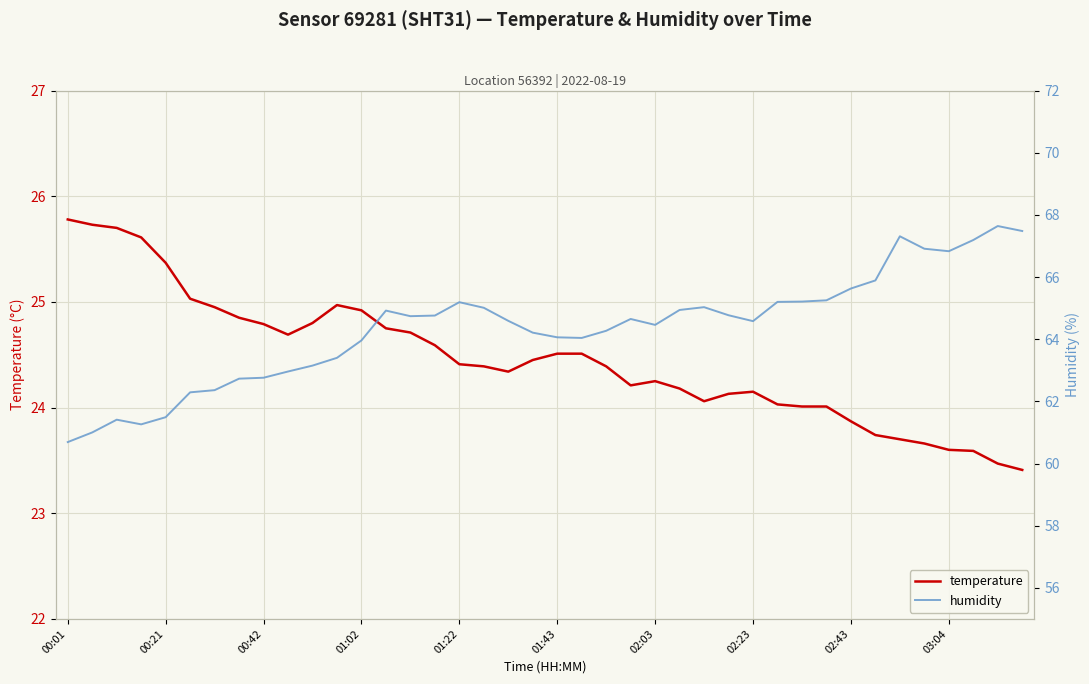

Rank the series by their average value, from lowest to highest.

temperature, humidity